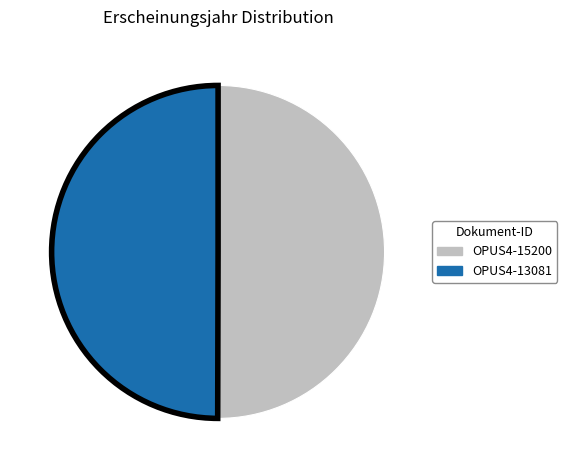

Approximately how many times larger is the value at OPUS4-15200 compared to OPUS4-13081?

1.0